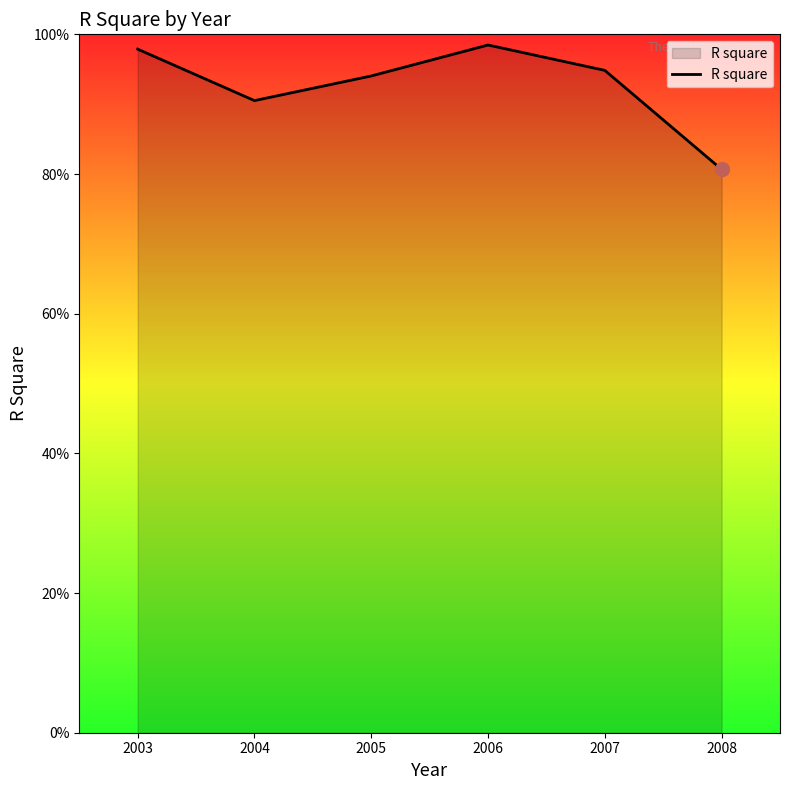

Does the chart have visible grid lines?

No